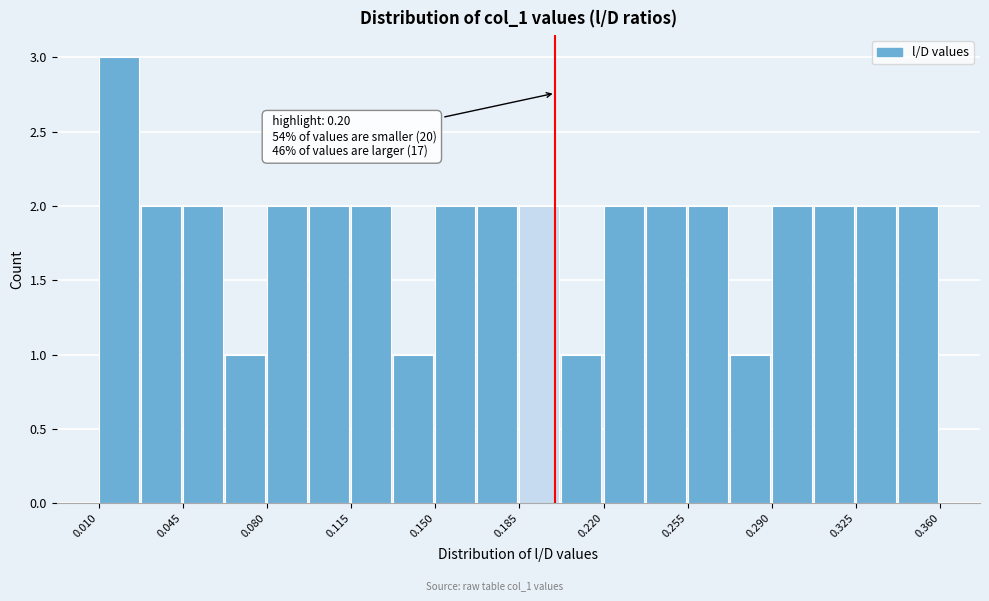

Around what value on the x-axis is the tallest bar? Give the approximate position of its centre, as read against the axis.

0.020